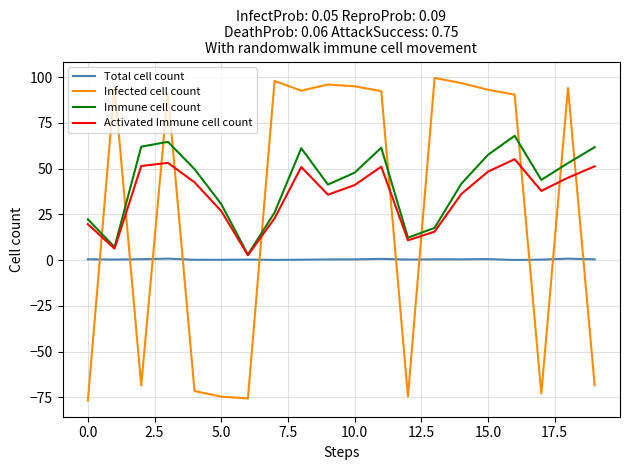

Which series has the largest range (max minus min)?

Infected cell count